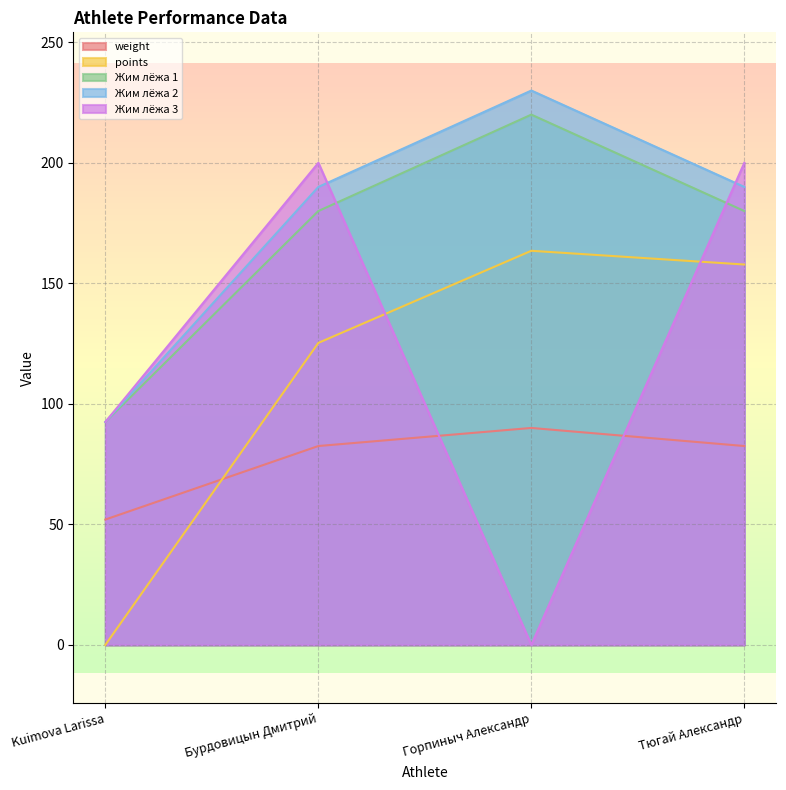

Which series has the widest spread of values?

Жим лёжа 3